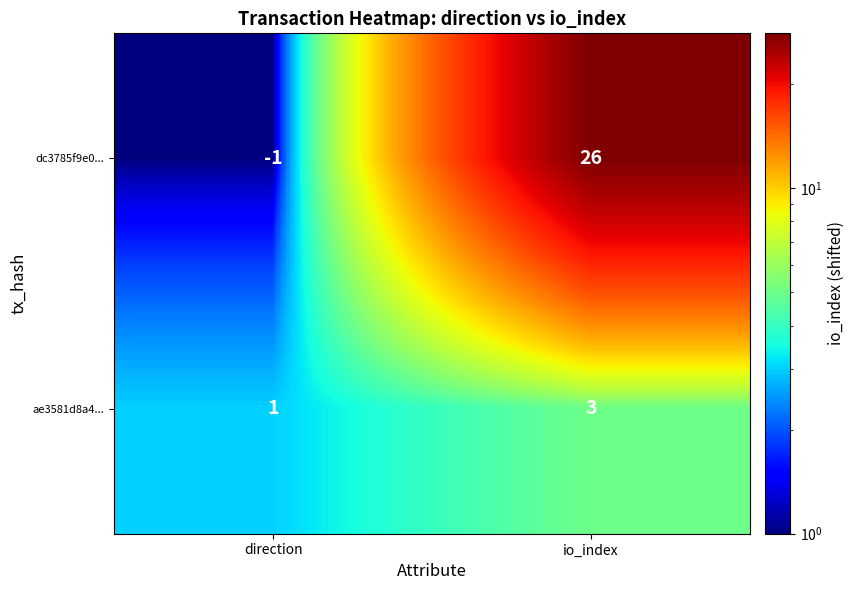

How many series are shown in this chart?

2